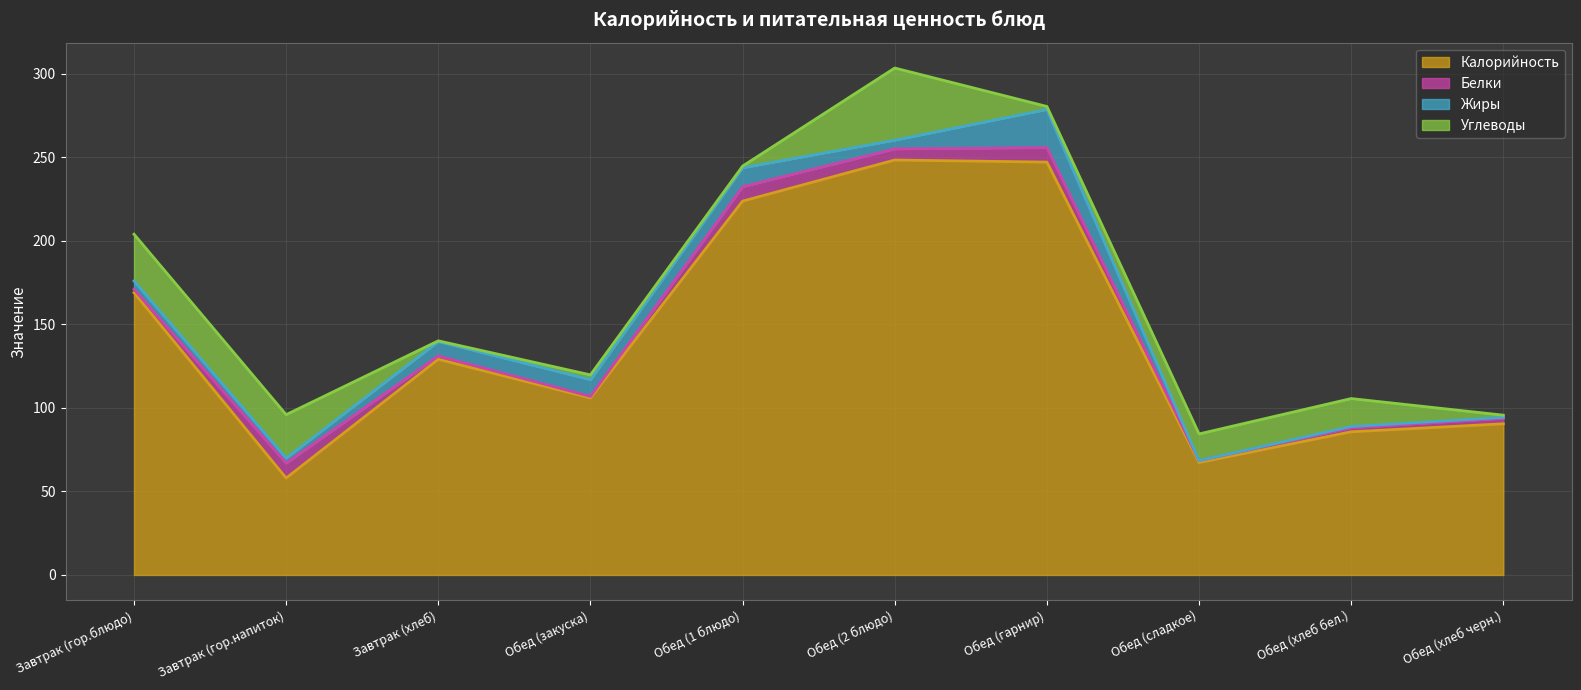

True or false: Белки and Углеводы intersect in this chart.

True